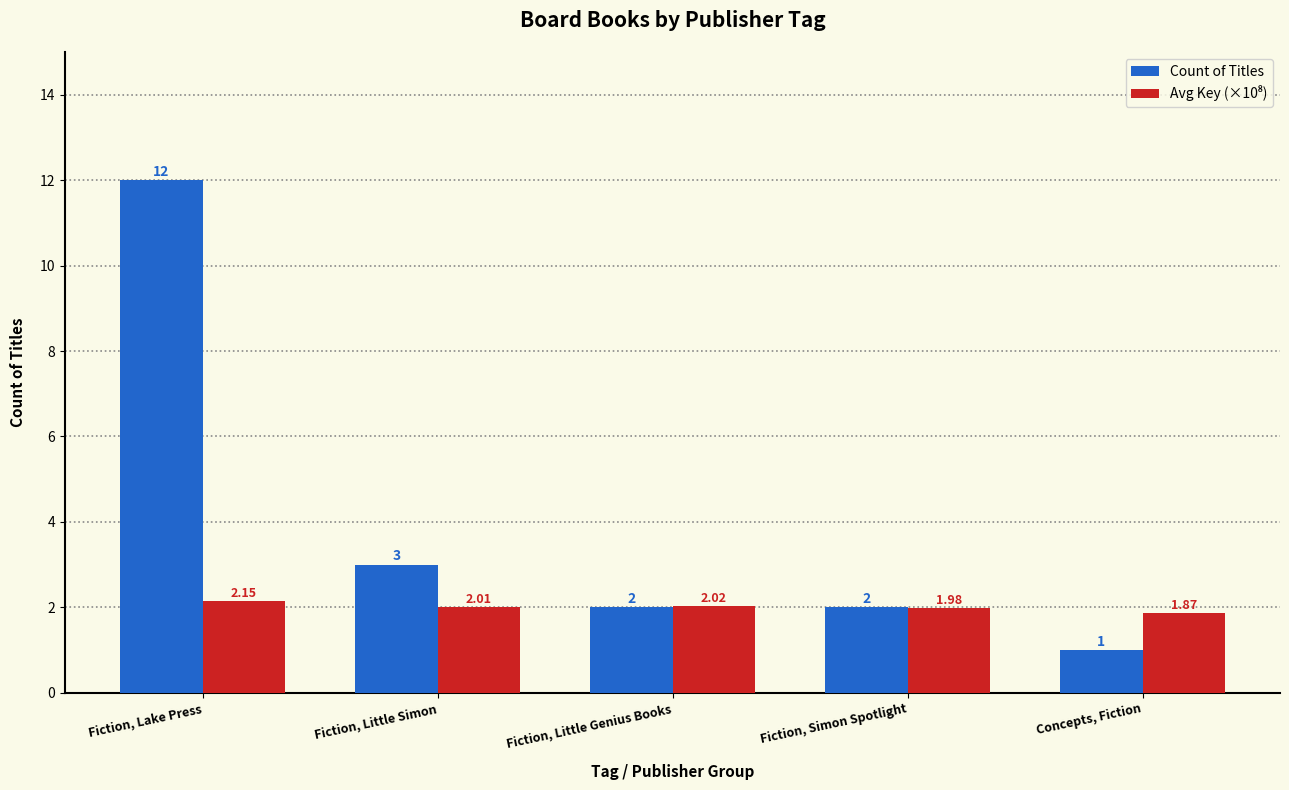

Which category has the lowest value across all series?

Concepts, Fiction